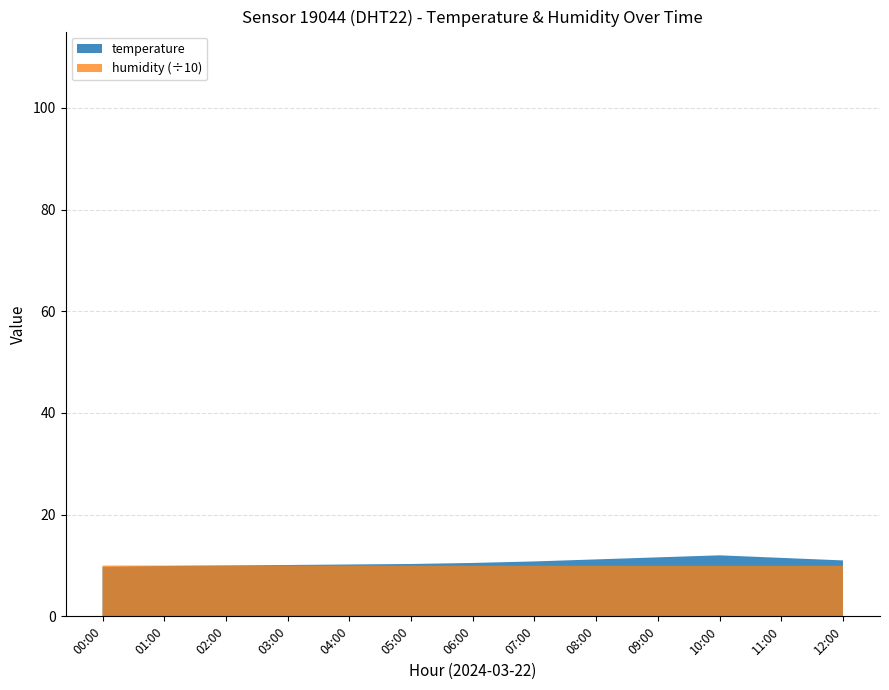

True or false: humidity and temperature cross at least once.

False